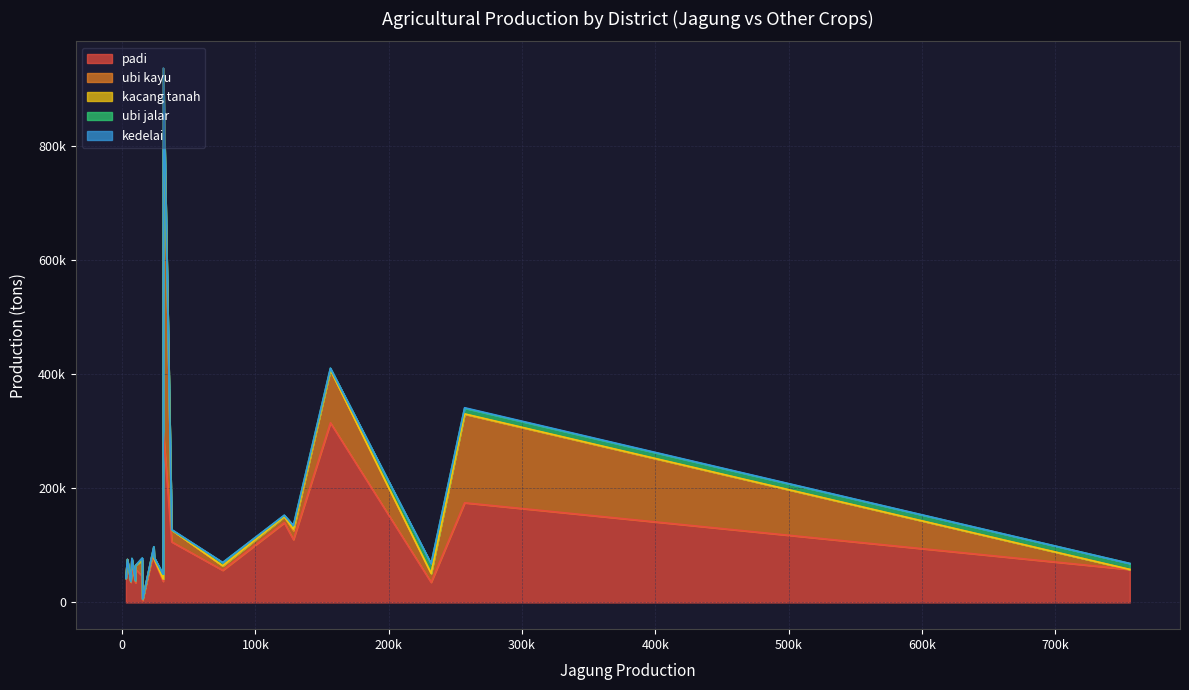

Is it true that padi equals 185809.9 at Langkat?

False